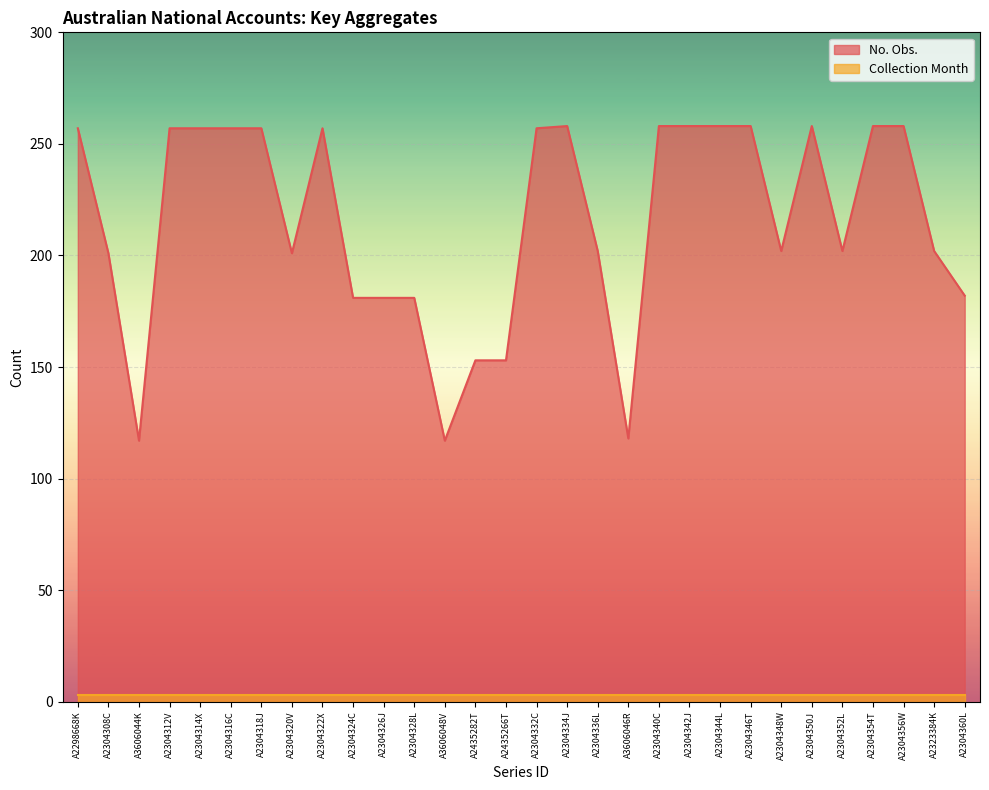

At which label does the data first exceed 257?

A2304334J